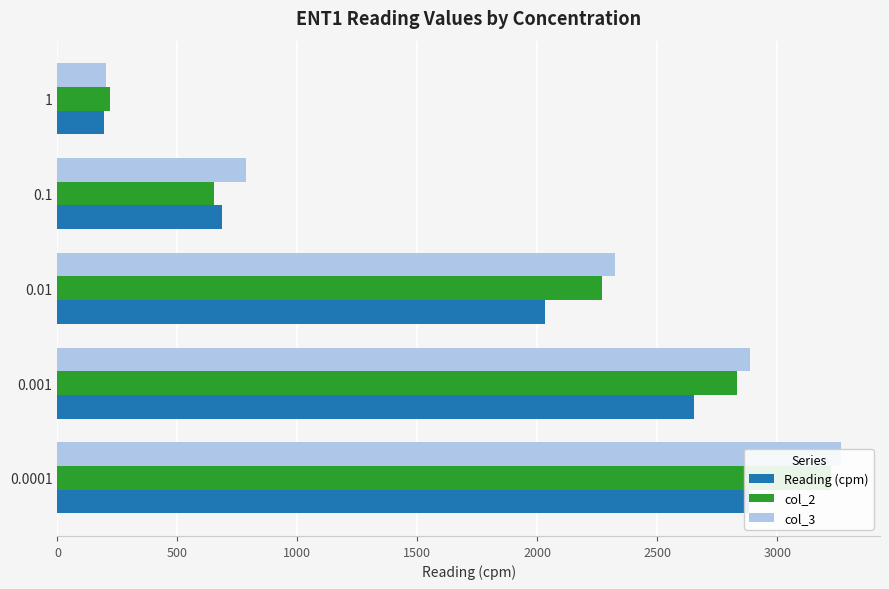

Which series has the largest total across all categories?

col_3